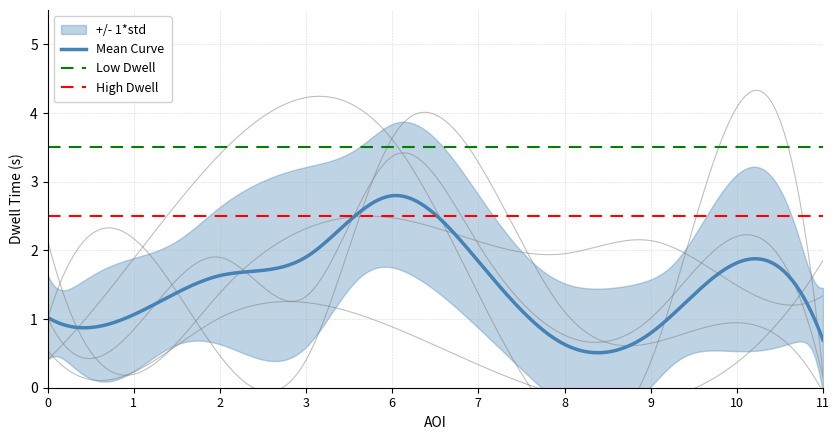

What is the maximum value for b1eafeee?

3.4